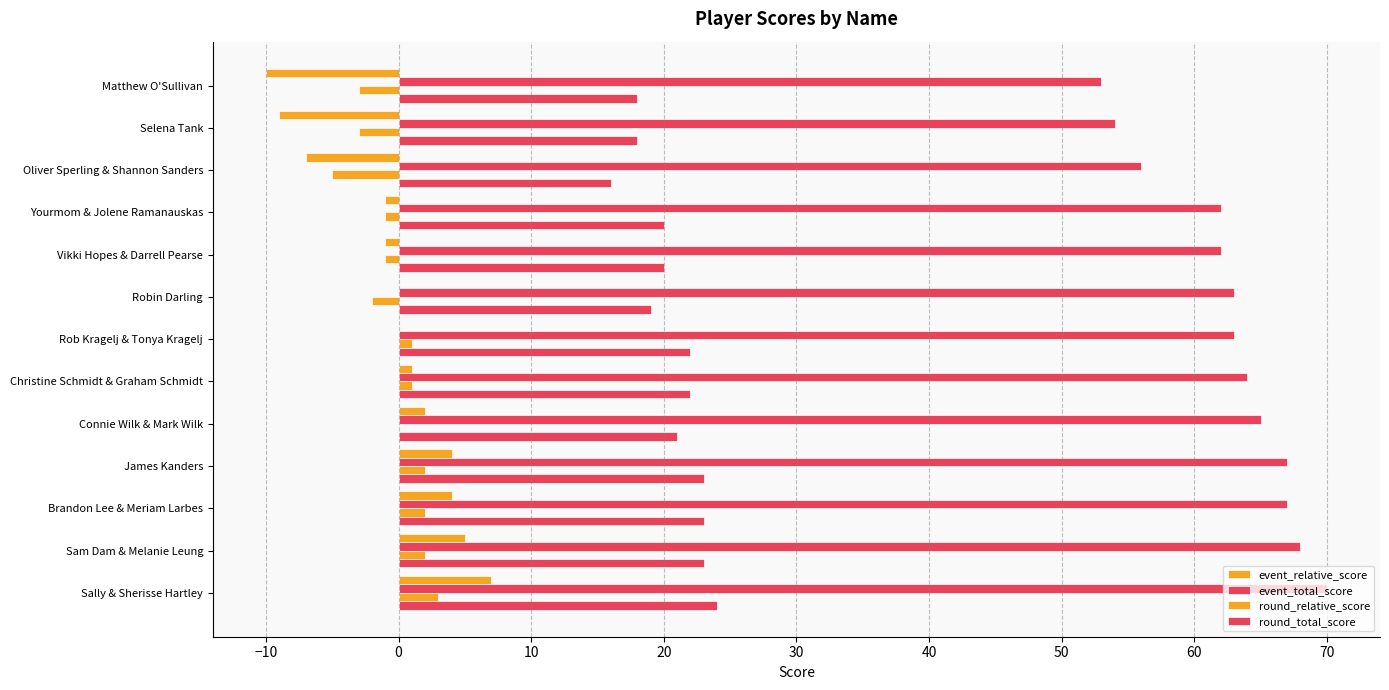

How many series are shown in this chart?

4